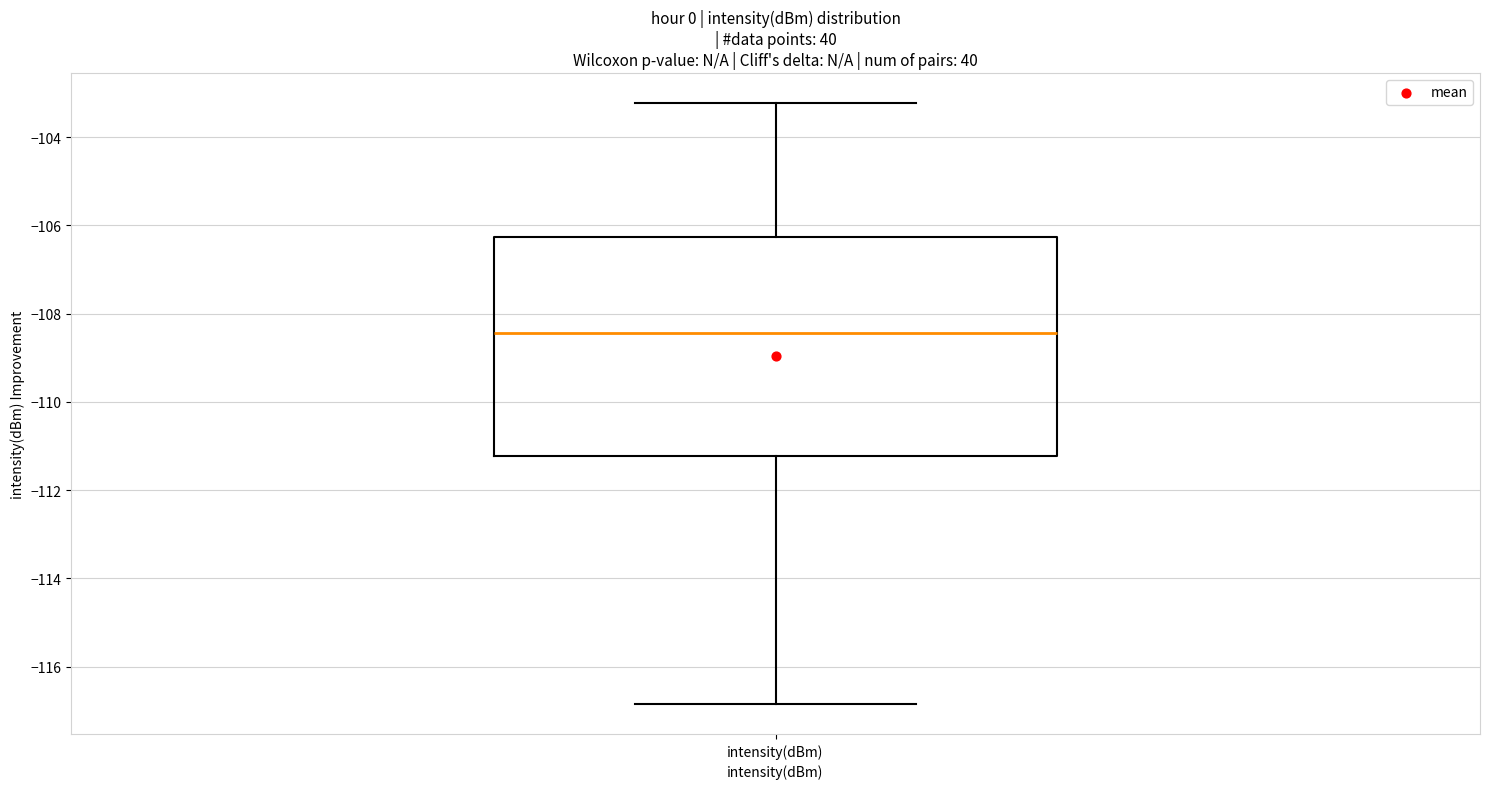

Read this box plot against the y-axis: the position of the median line, the range covered by the box, and the ends of both whiskers. The values are not printed on the chart, so give them approximately, as read against the axis.

median -108.4, box -111.2 to -106.2, whiskers -116.8 to -103.2